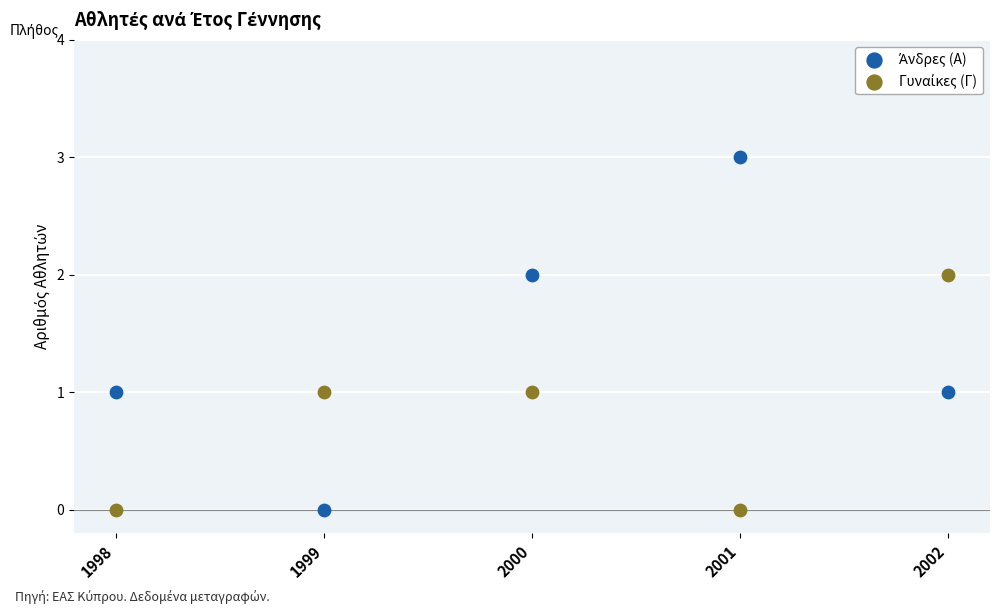

Which series contains the lowest Y value?

Άνδρες (Α)